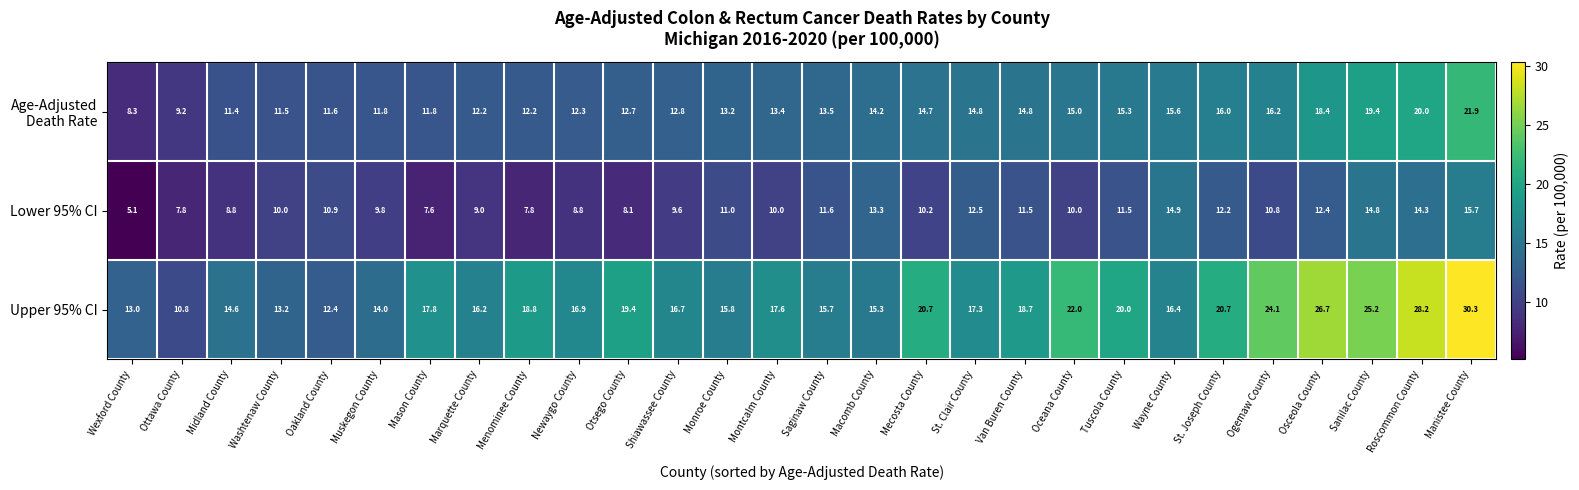

What is the difference between the Upper 95% CI values at Shiawassee County and Macomb County?

1.4